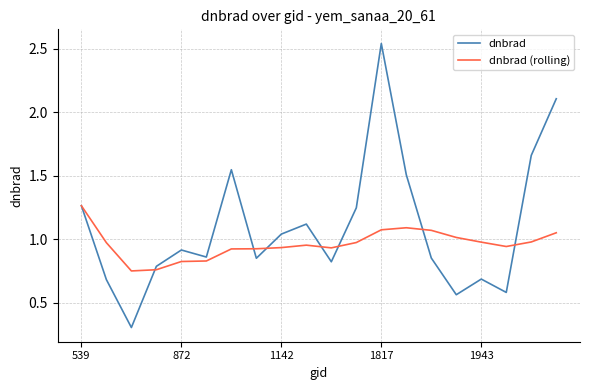

Rank the series by their maximum value, from lowest to highest.

dnbrad (rolling), dnbrad